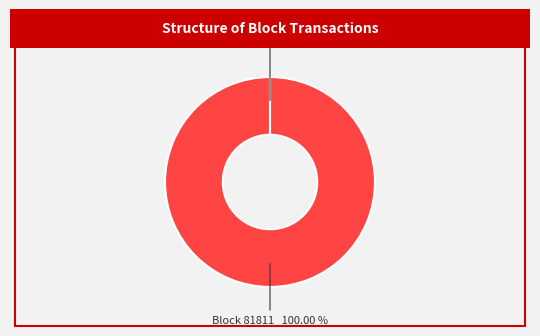

Is there any slice that represents more than half of the pie?

Yes